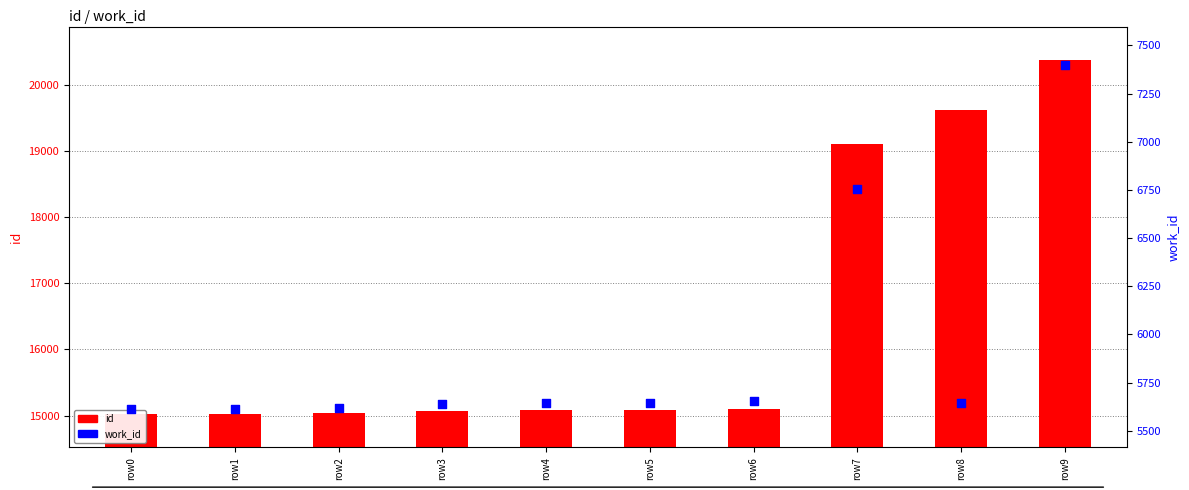

Is the value of id at row6 greater than the value of work_id at row4?

Yes